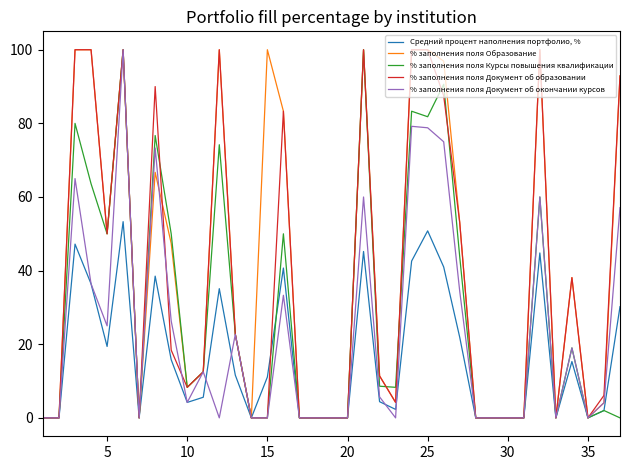

What is the maximum value for % заполнения поля Документ об окончании курсов?

100.0